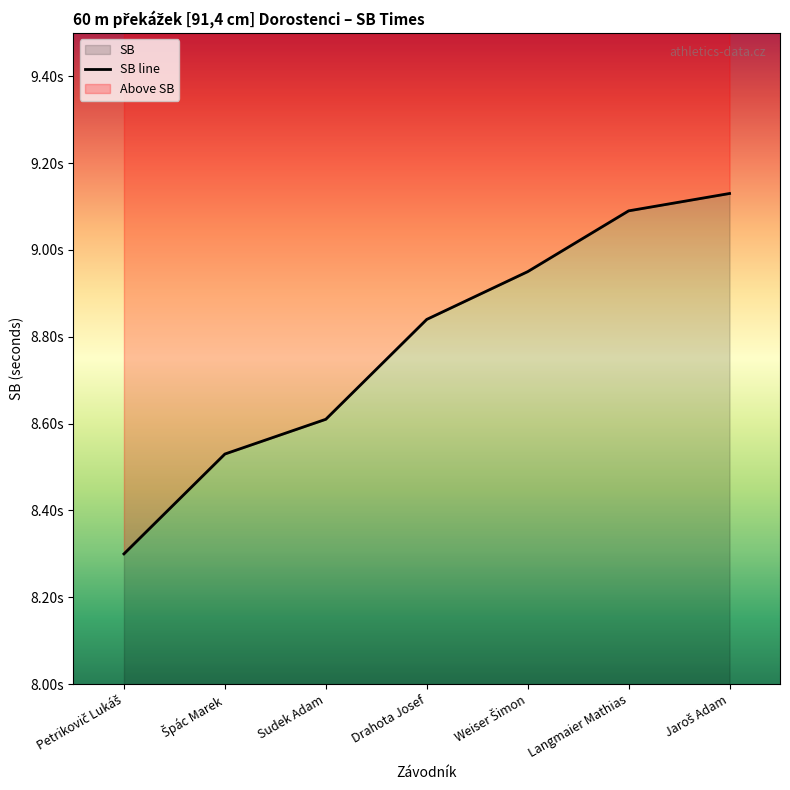

Rank the categories by value from highest to lowest.

Jaroš Adam, Langmaier Mathias, Weiser Šimon, Drahota Josef, Sudek Adam, Špác Marek, Petrikovič Lukáš